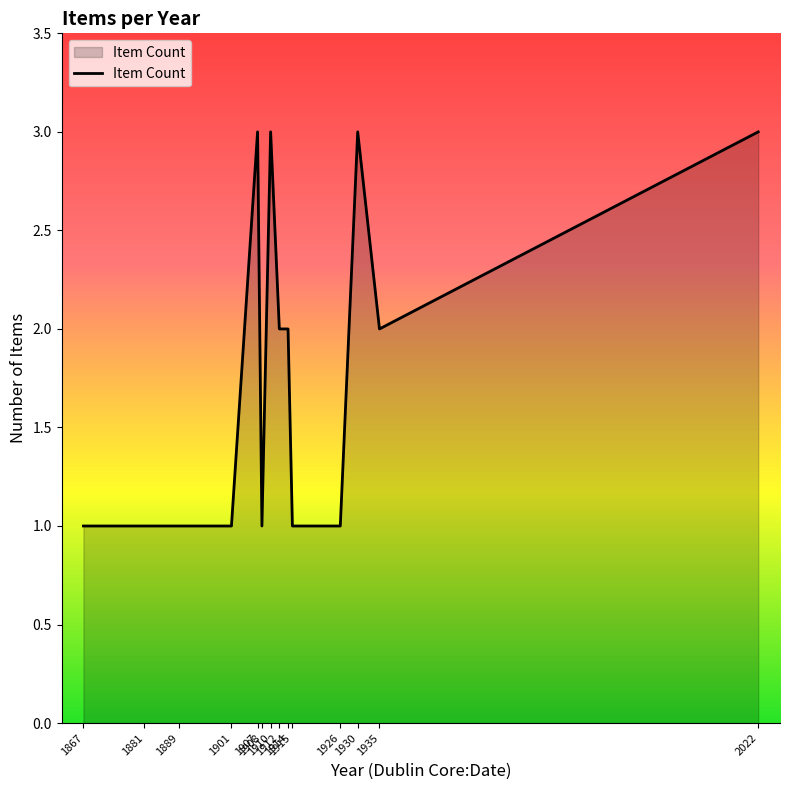

What is the greatest value displayed?

3